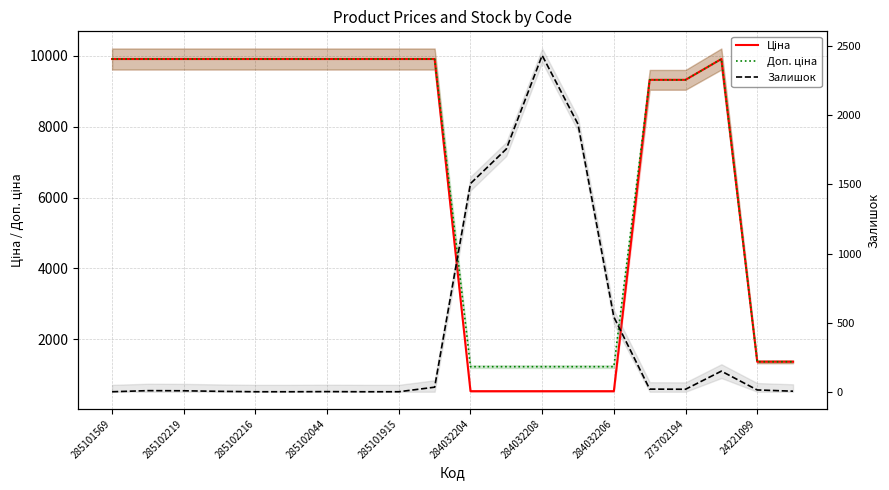

What is the difference between the Доп. ціна values at 284032204 and 285101915?

8681.3